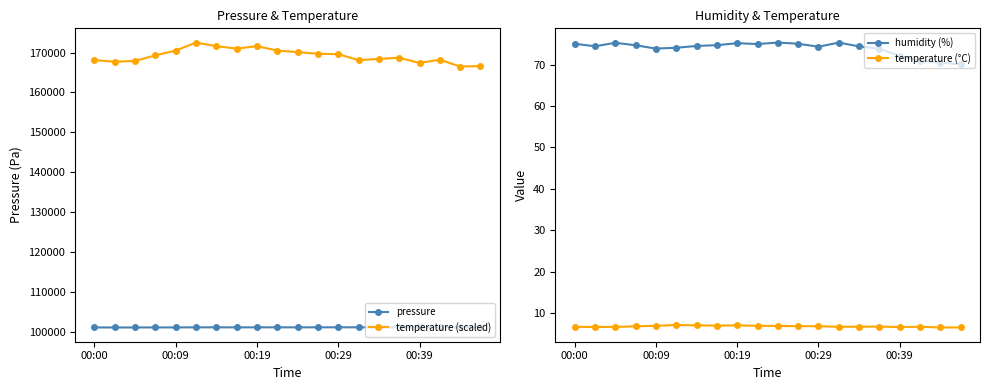

What is the lowest value of the pressure series?

101090.2